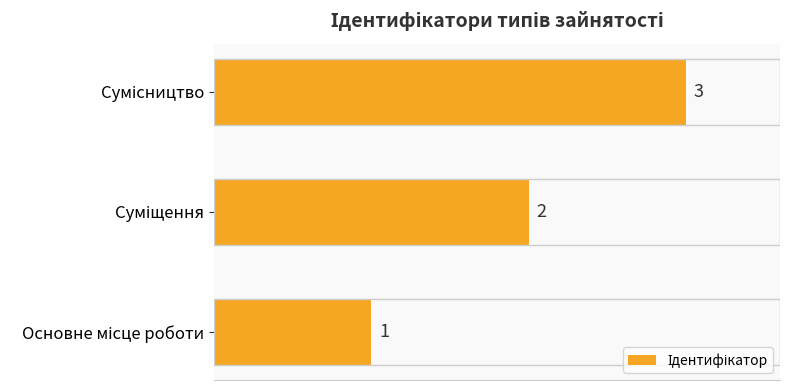

What is the sum of all values?

6